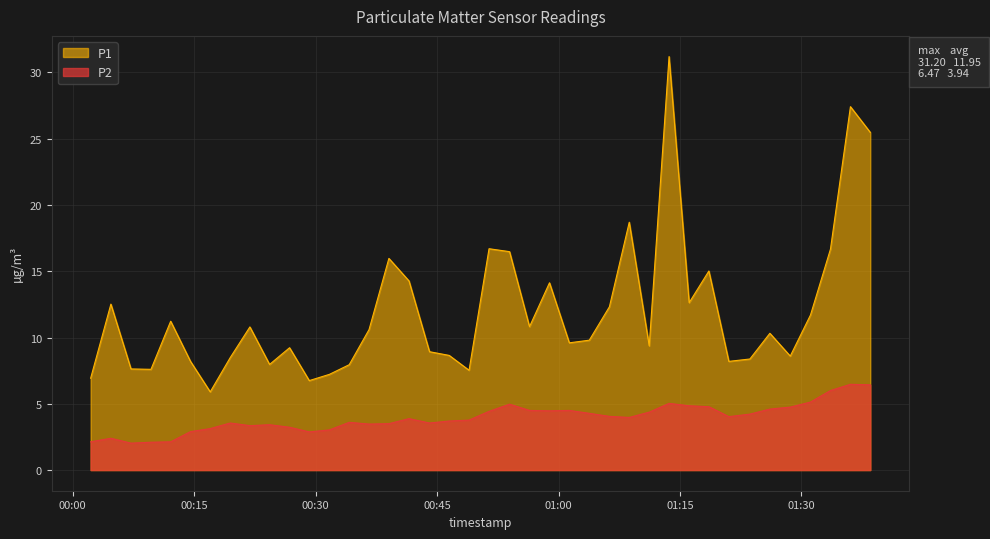

List the series in order of their overall mean, lowest first.

P2, P1